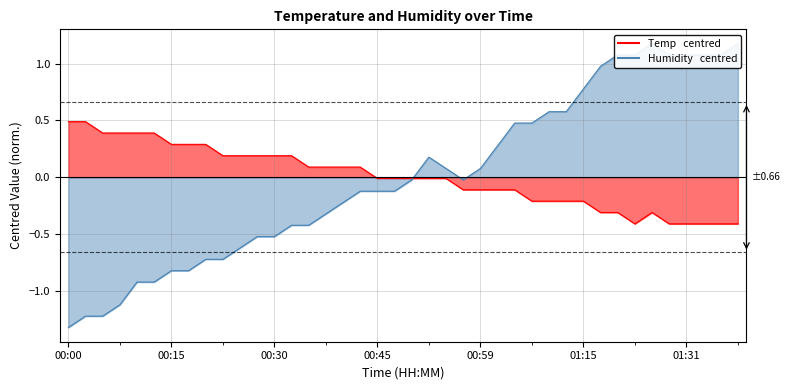

What position from the left is 01:15?

31